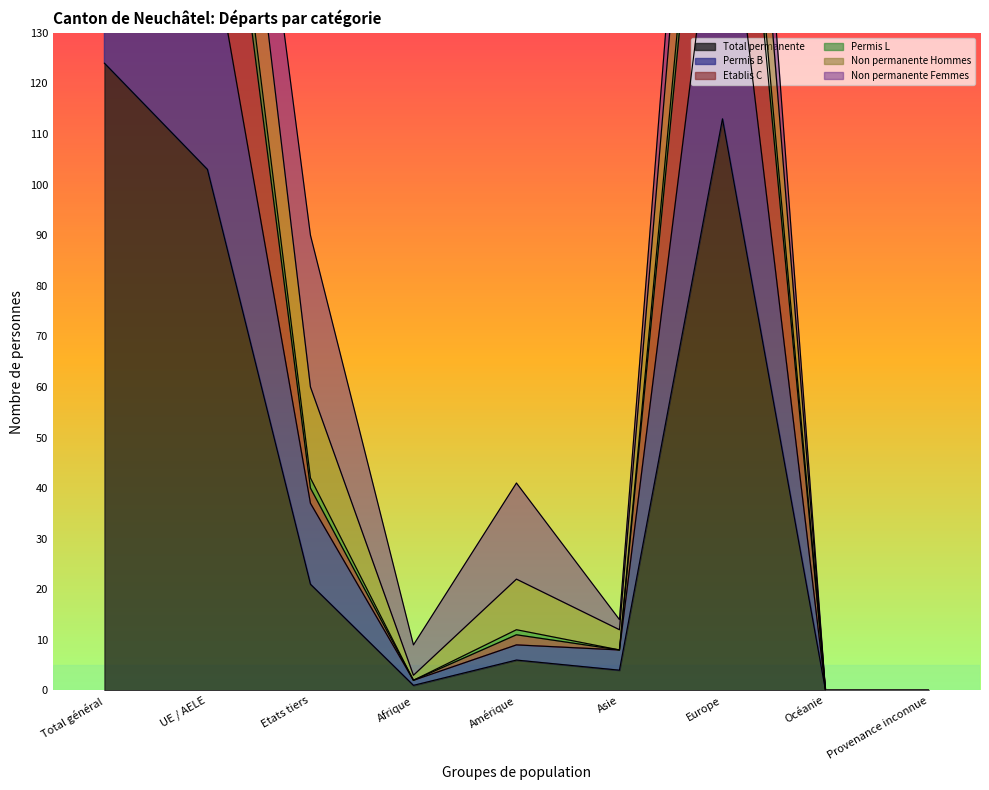

True or false: Permis B and Total permanente cross at least once.

False